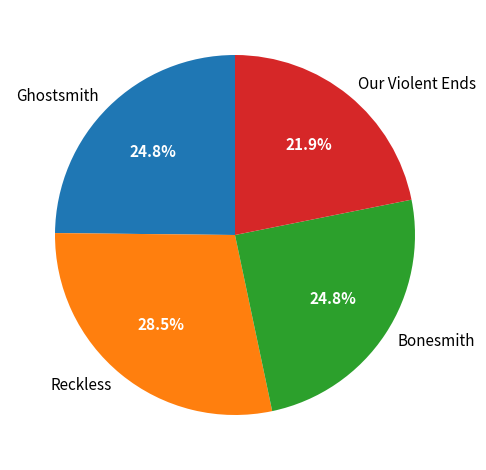

Is there any slice that represents more than half of the pie?

No